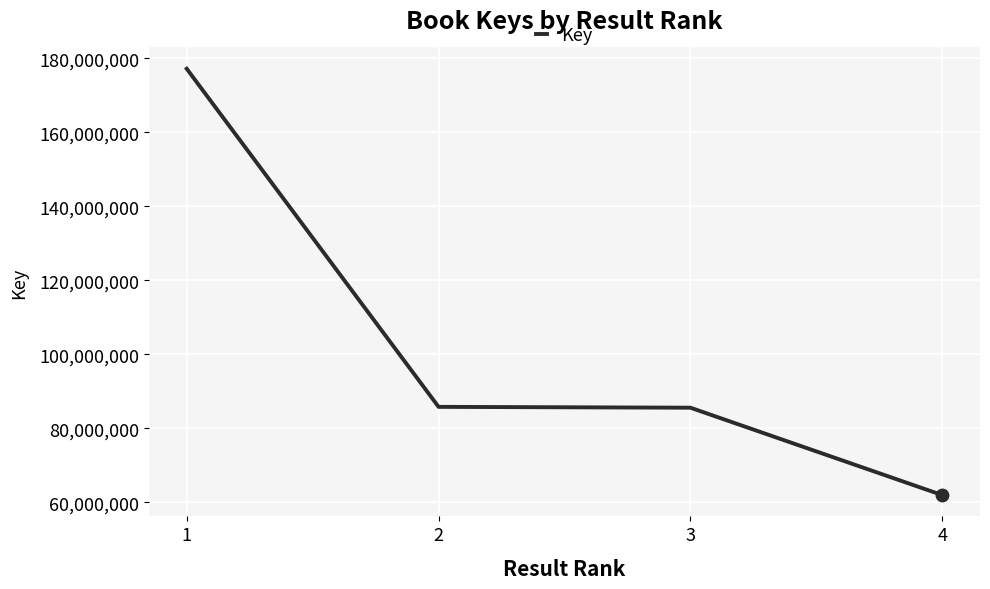

What is the ratio of the value at 3 to the value at 4?

1.4